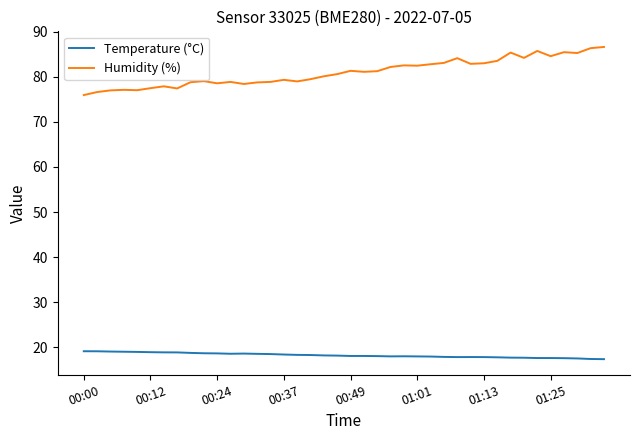

List the series in order of their peak value, lowest first.

Temperature (°C), Humidity (%)